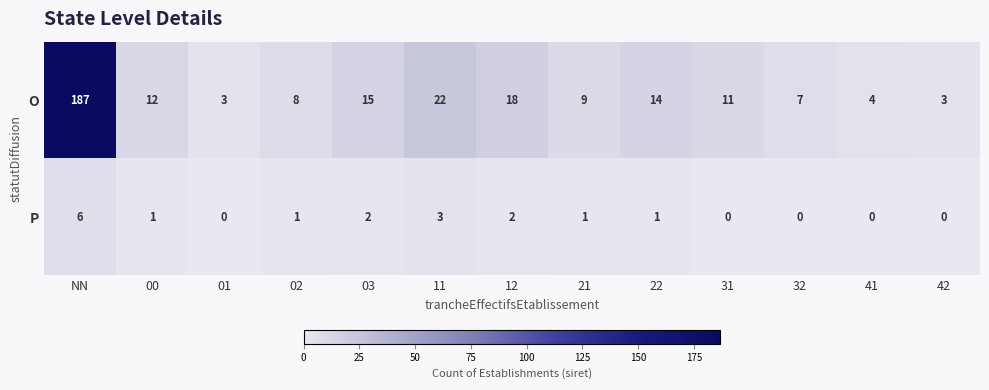

The O series shows 5 at 01. True or false?

False